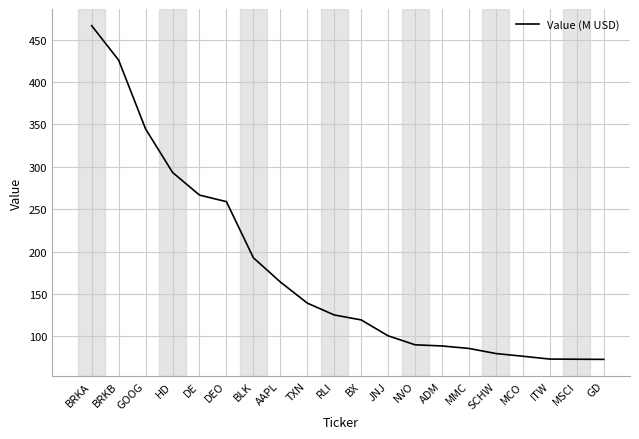

Between AAPL and GD, which is larger?

AAPL